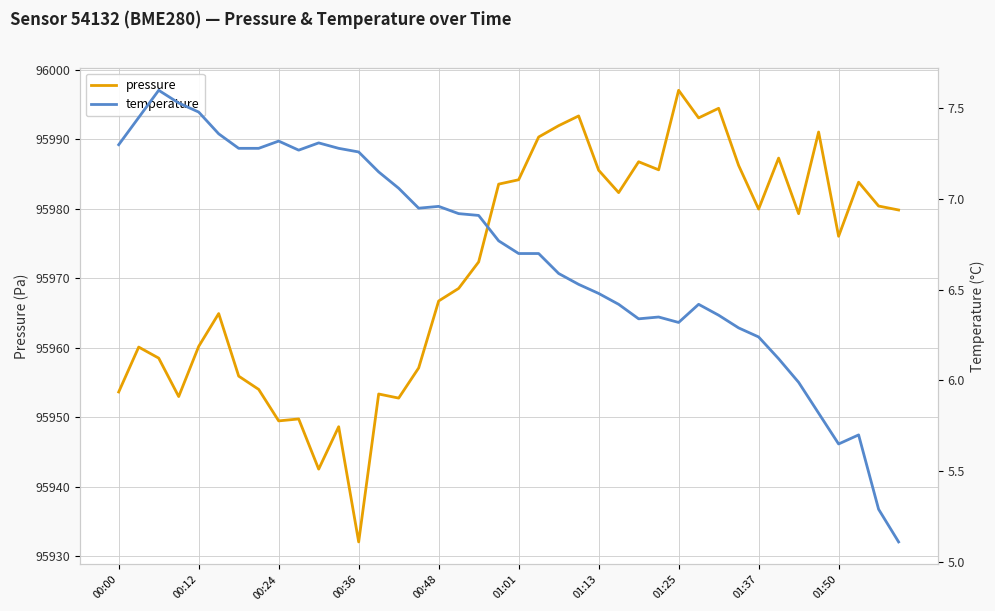

True or false: pressure and temperature cross at least once.

False